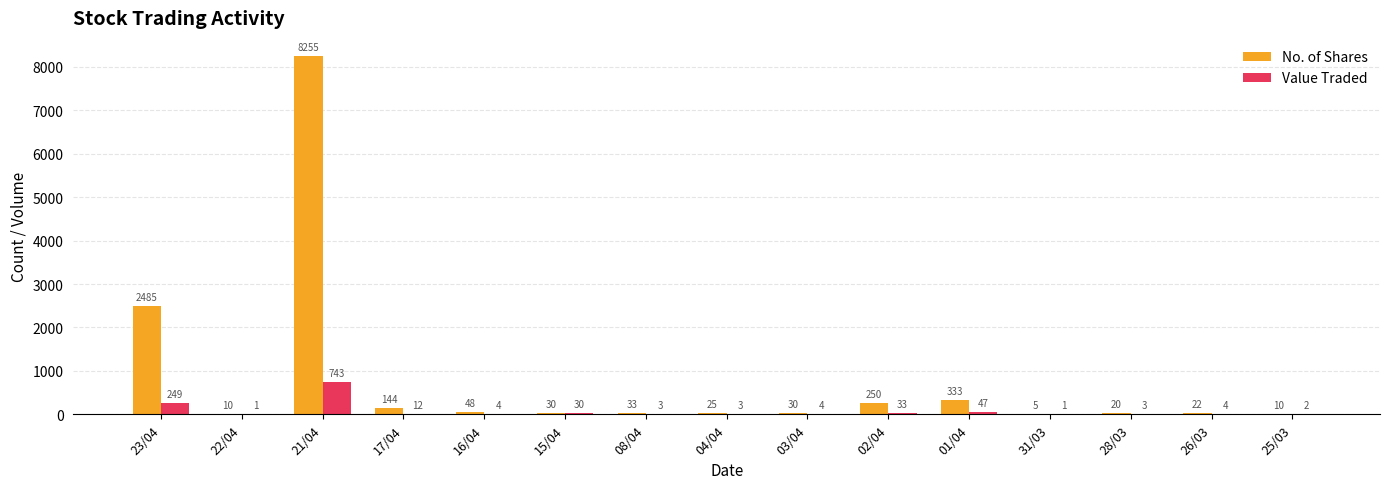

How many groups of bars are there?

15